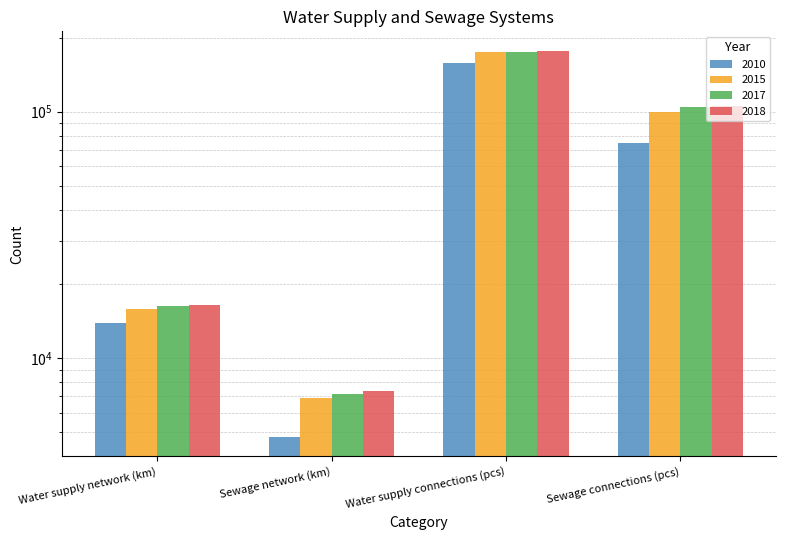

What is the average value of the 2015 series?

74227.1